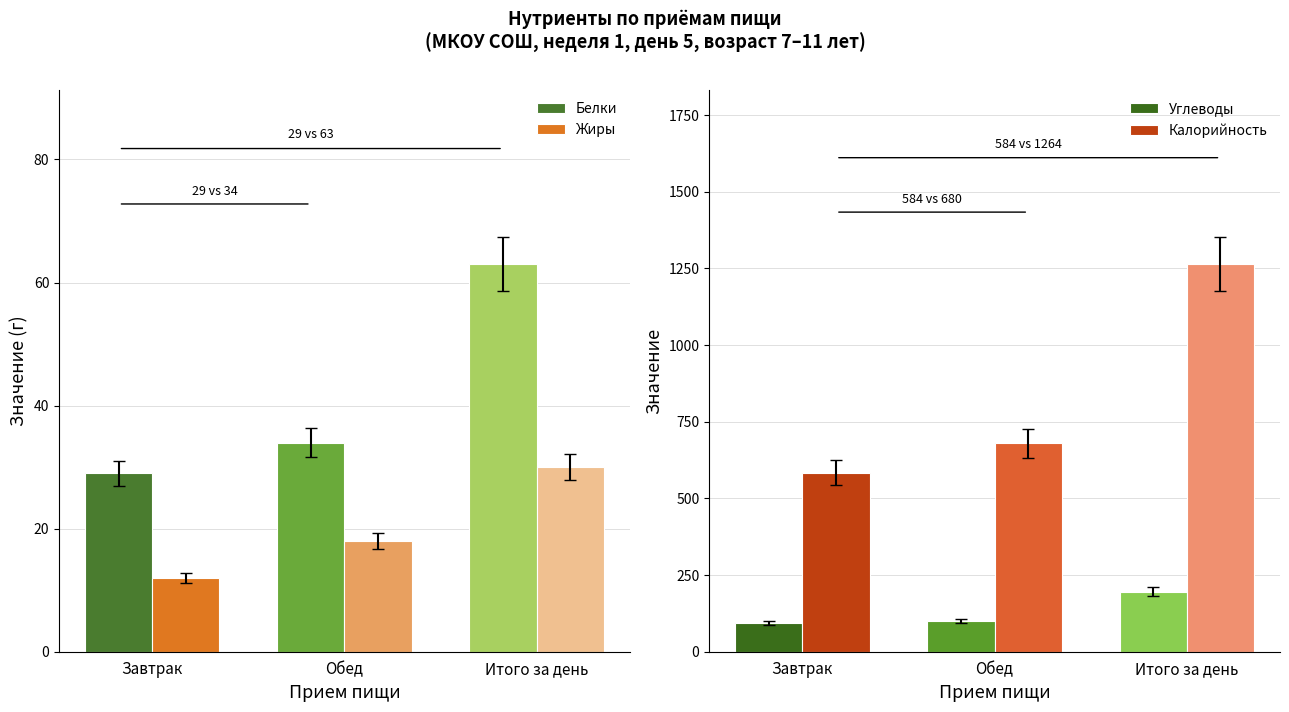

What are all the series names shown in the legend?

Белки, Жиры, Углеводы, Калорийность